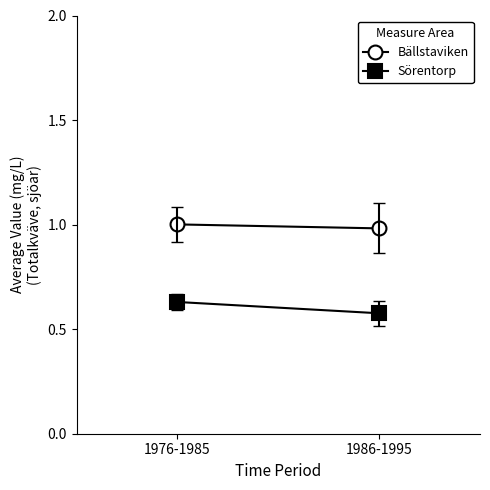

At how many categories does at least one series exceed 0?

2